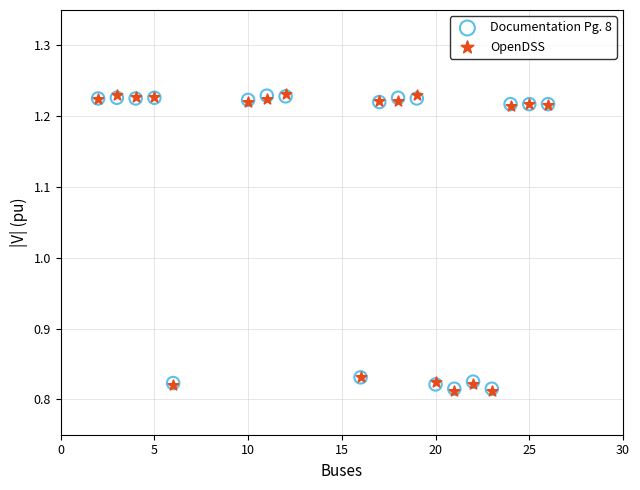

What are all the series names shown in the legend?

Documentation Pg. 8, OpenDSS